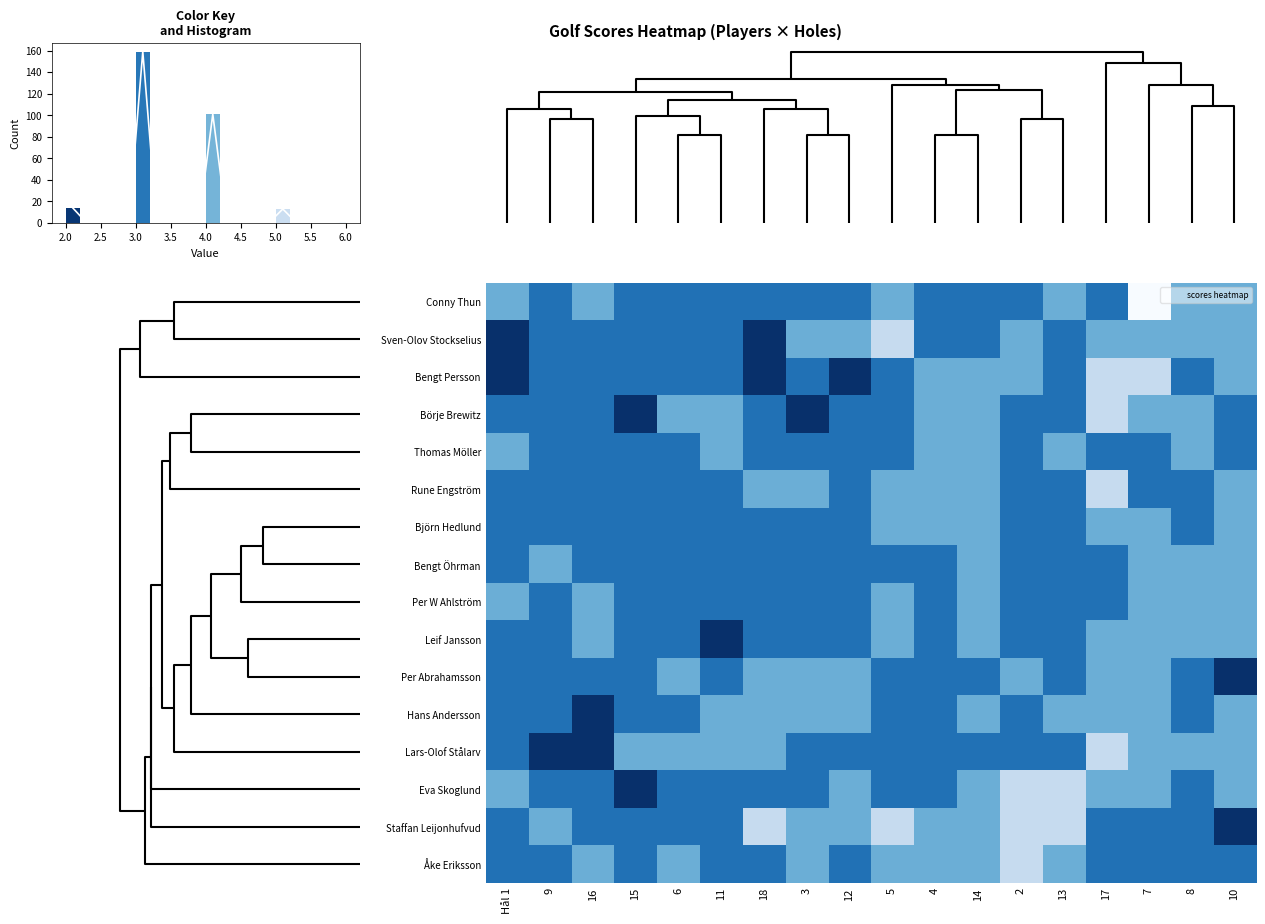

Read the Bengt Persson value at Hål 1.

2